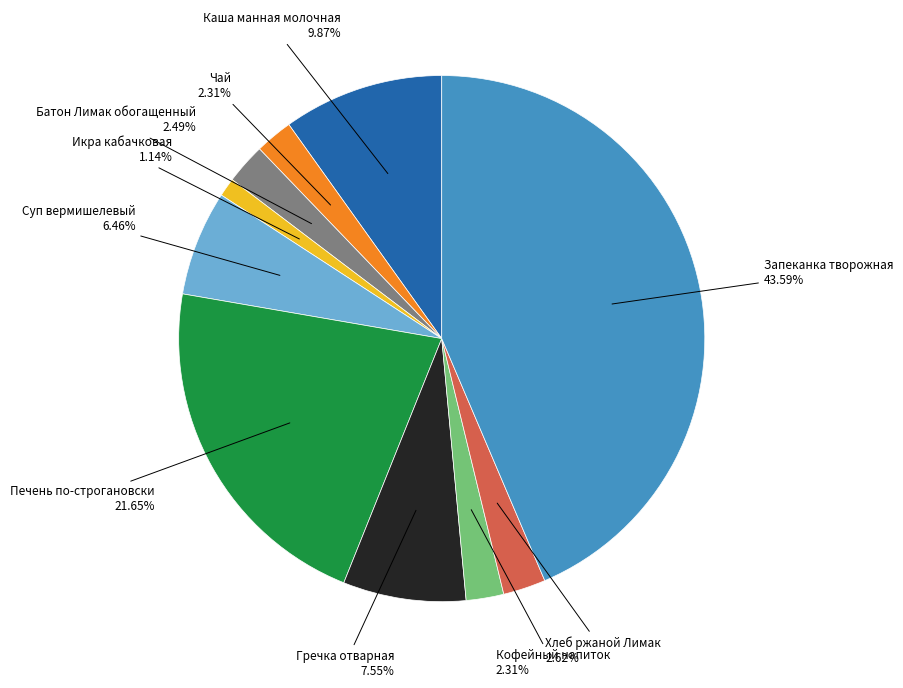

Do Чай and Гречка отварная together represent more than half of the pie?

No